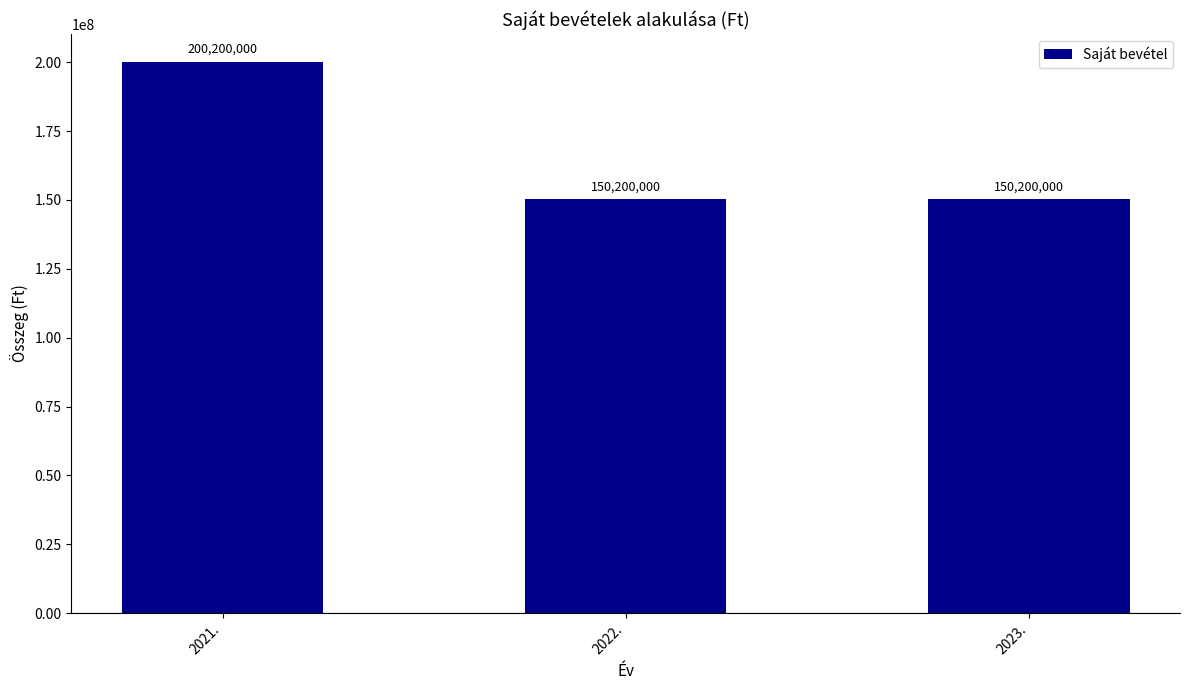

Count the number of categories in the chart.

3